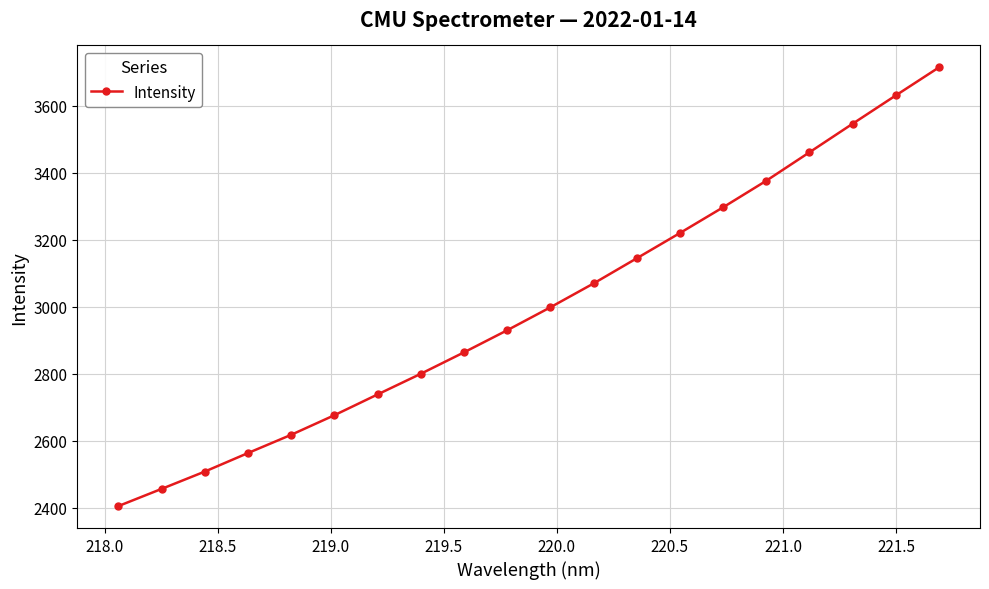

What is the greatest value displayed?

3714.4